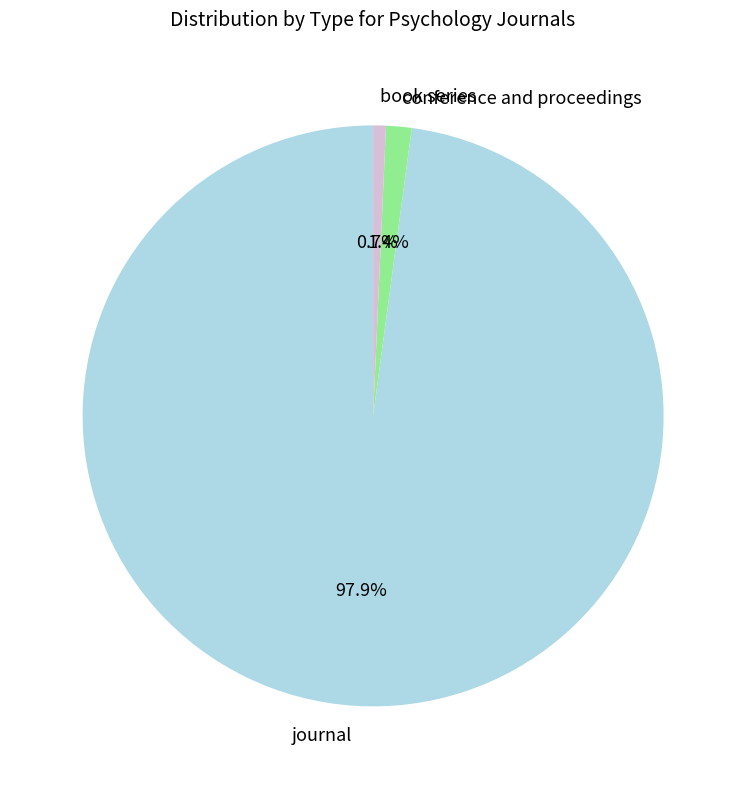

Between conference and proceedings and book series, which is larger?

conference and proceedings